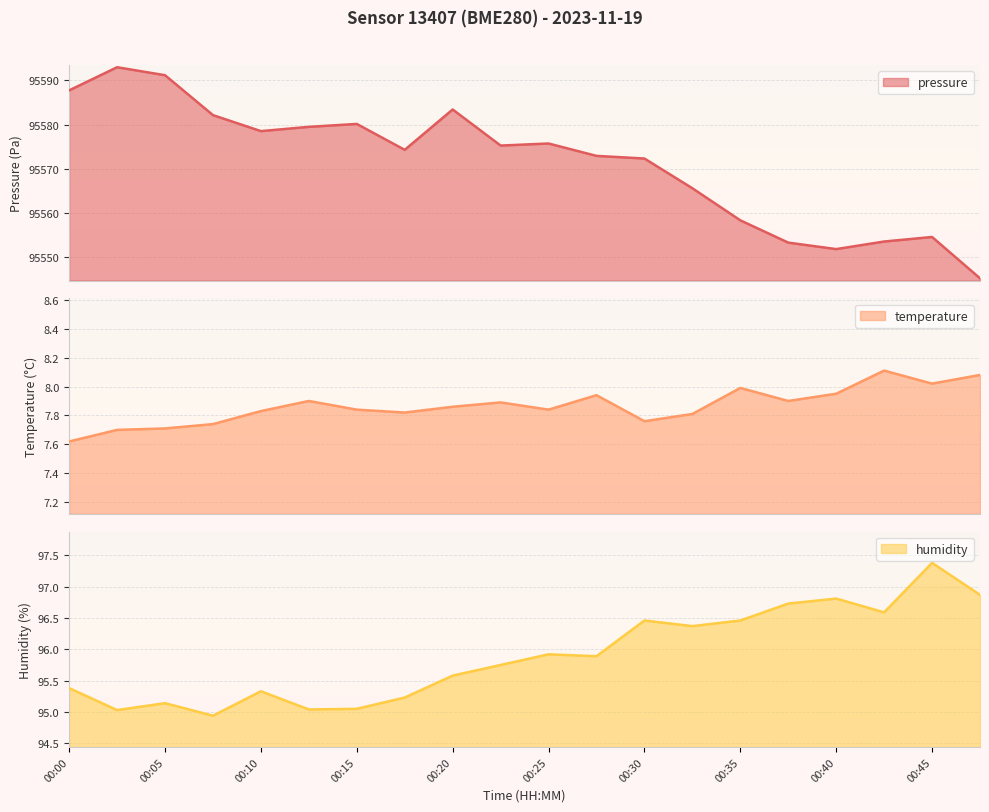

In temperature, how many points are lower than both neighbors (excluding endpoints)?

5